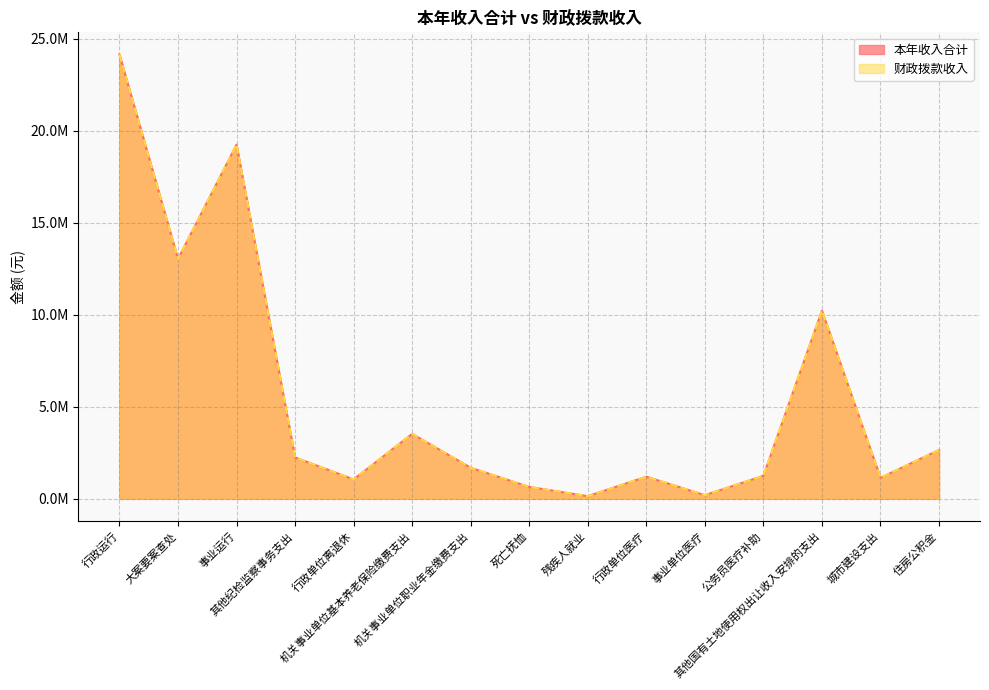

How many data points in 财政拨款收入 line are less than 1685591?

7